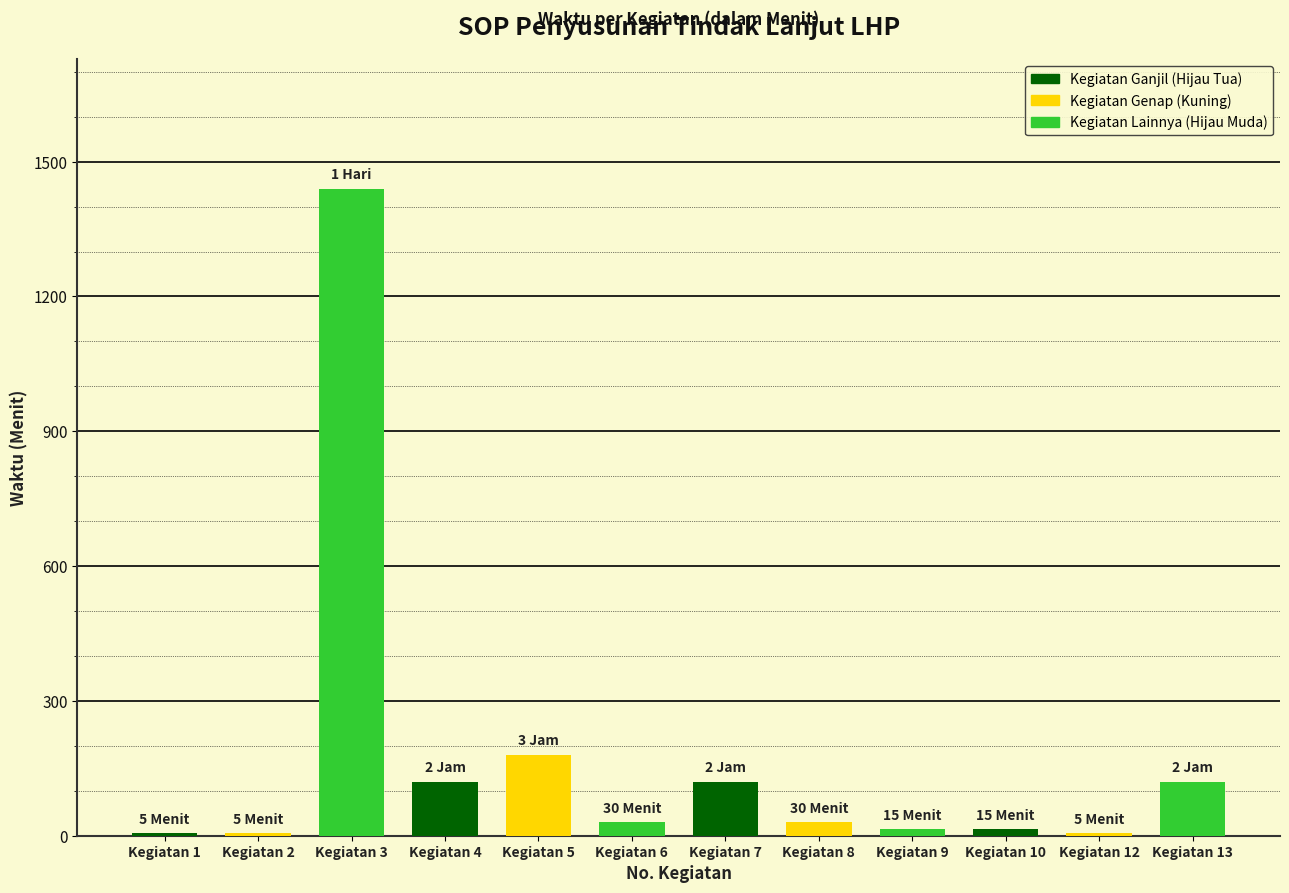

Where is the data nearest to the value 722?

Kegiatan 5